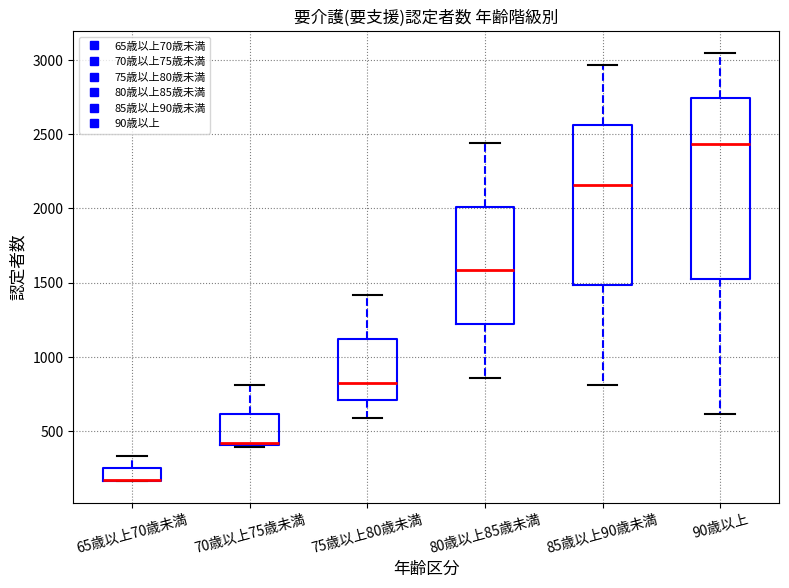

Comparing the boxes themselves (not the whiskers), which one is the tallest?

90歳以上